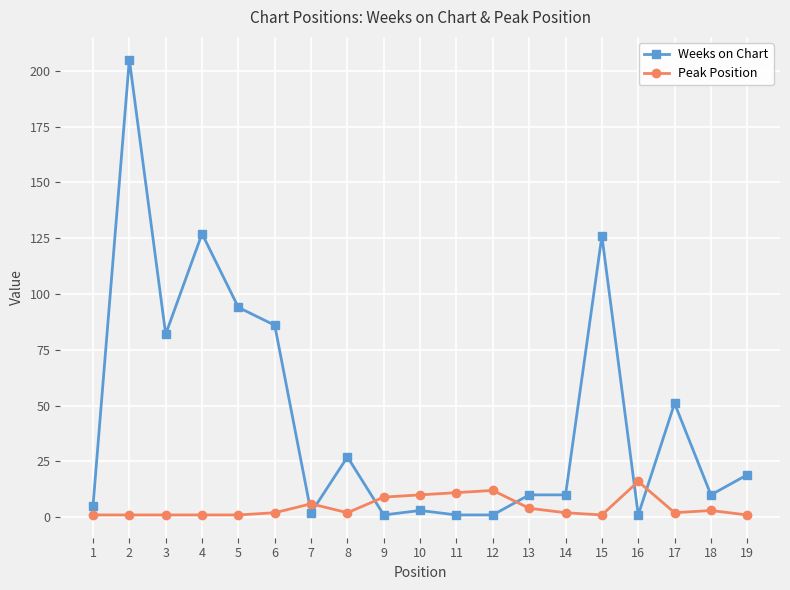

Which series has the widest spread of values?

Weeks on Chart